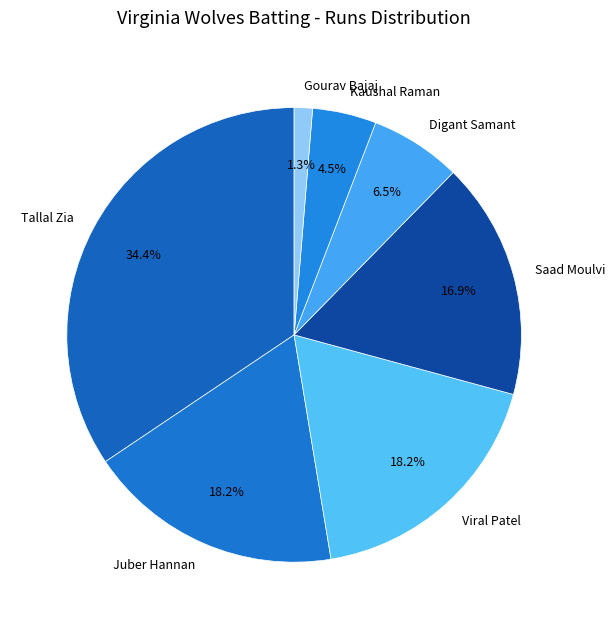

Which category has the smallest portion of the pie?

Gourav Bajaj